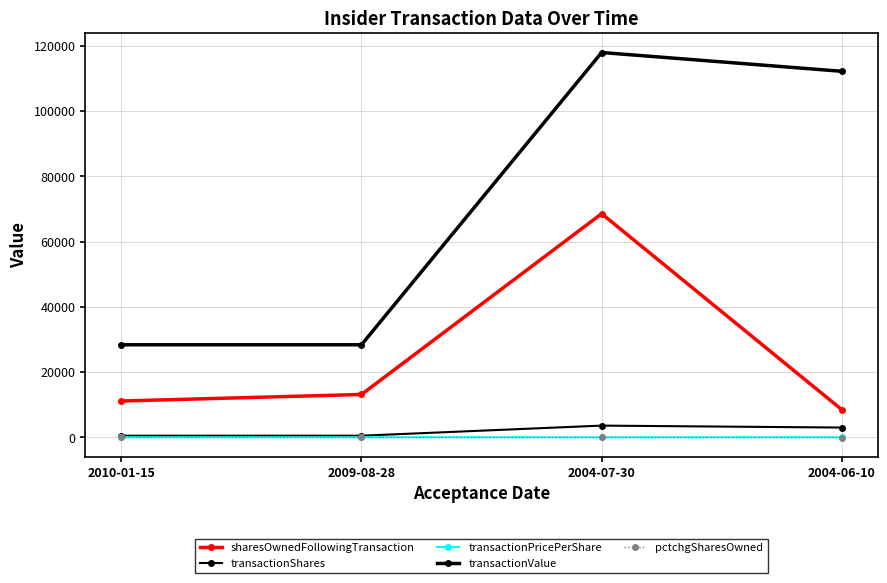

Which series changed the most between 2010-01-15 and 2009-08-28?

sharesOwnedFollowingTransaction